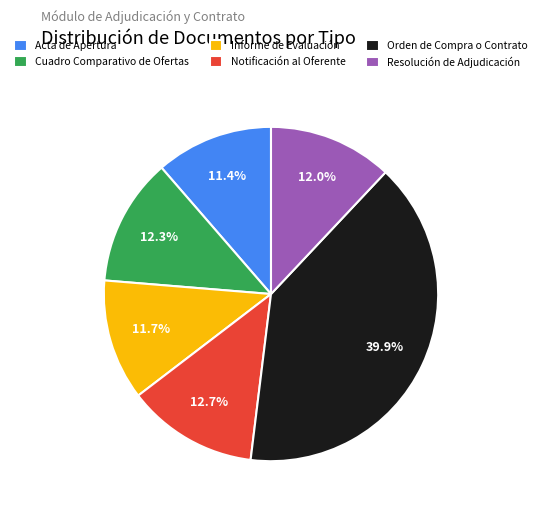

Approximately how many times larger is the value at Resolución de Adjudicación compared to Informe de Evaluación?

1.0